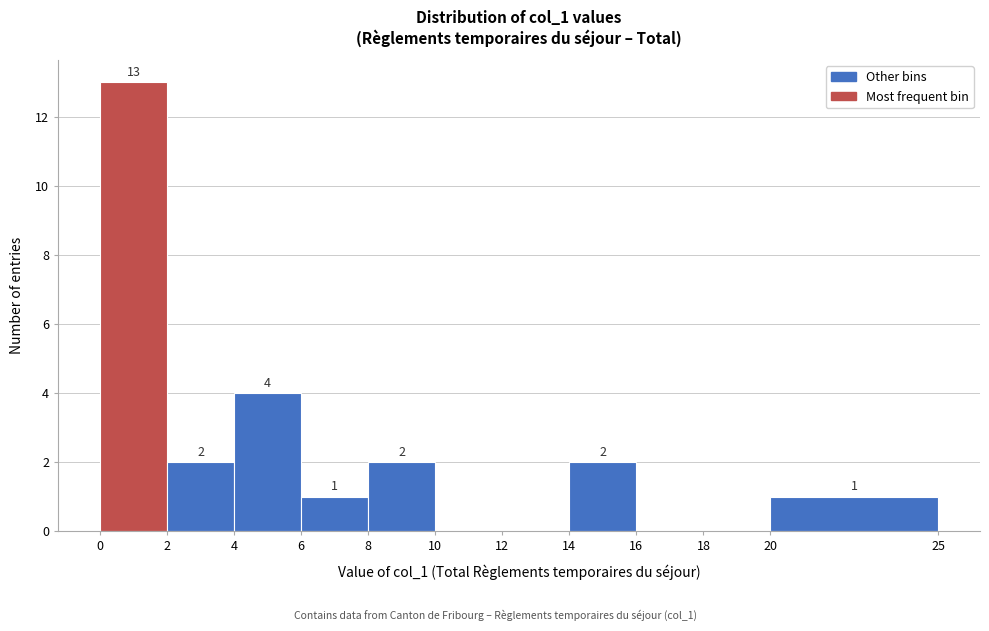

Over which range of the x-axis is the bar tallest?

0 to 2